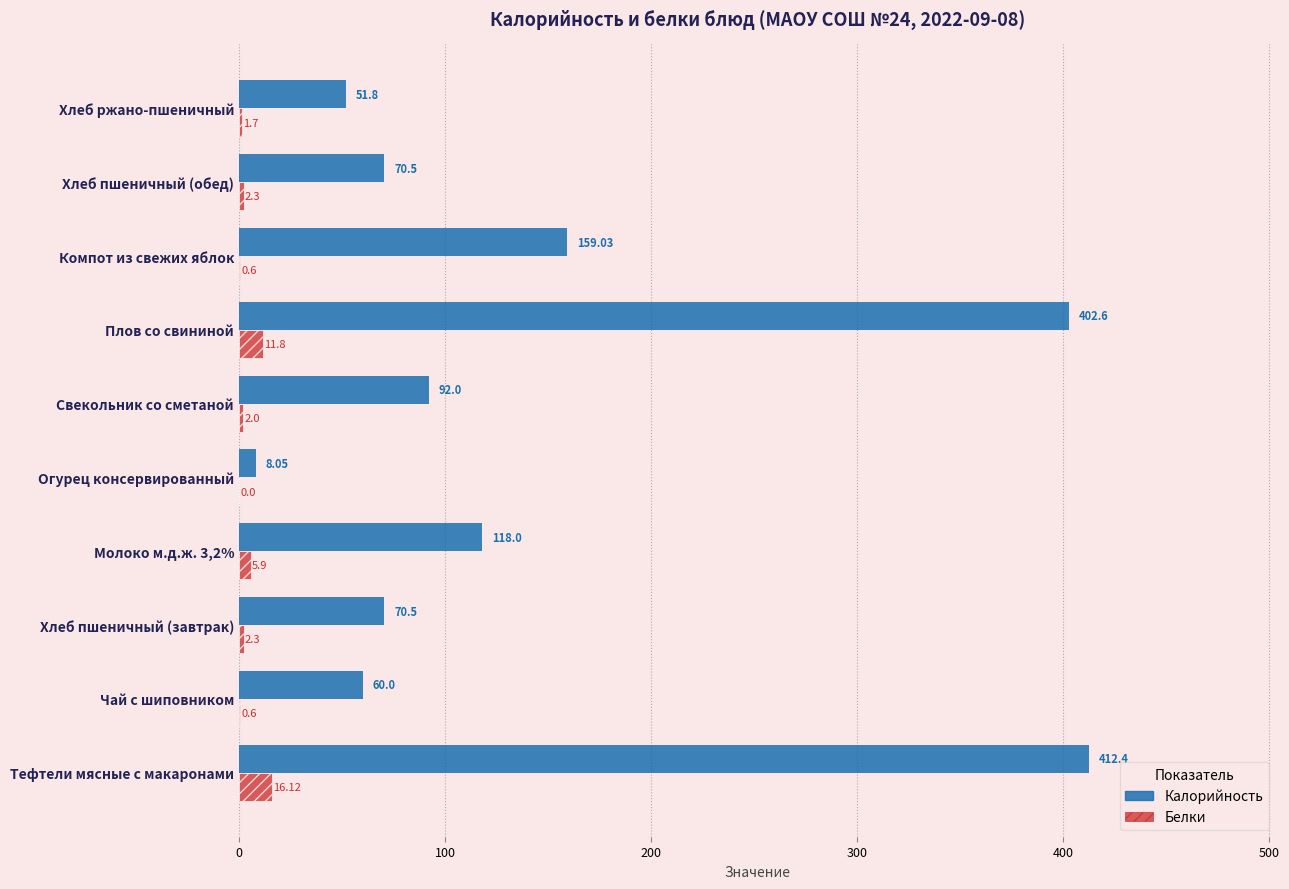

At which category is the sum across all series the highest?

Тефтели мясные с макаронами